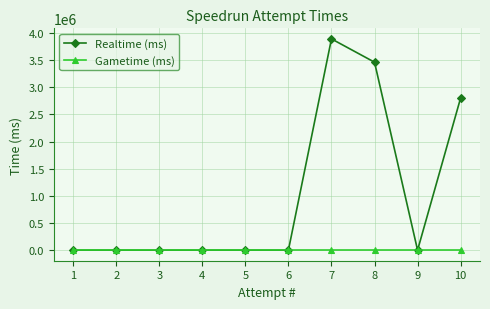

At how many categories does at least one series exceed 2473360?

3